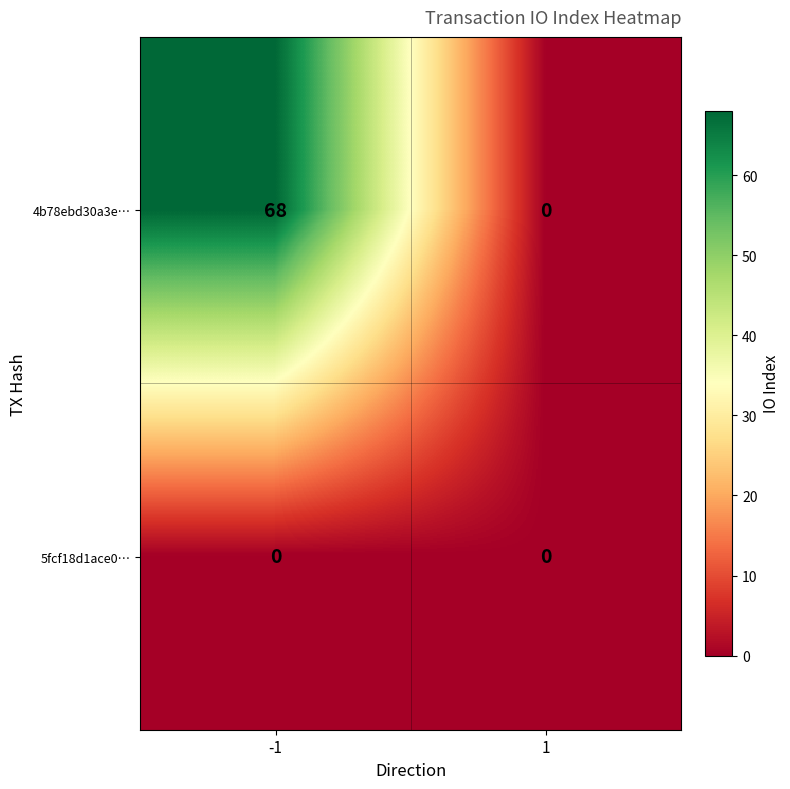

Reading left to right, extract all data points from this chart.

4b78ebd30a3e…: 68	0
5fcf18d1ace0…: 0	0